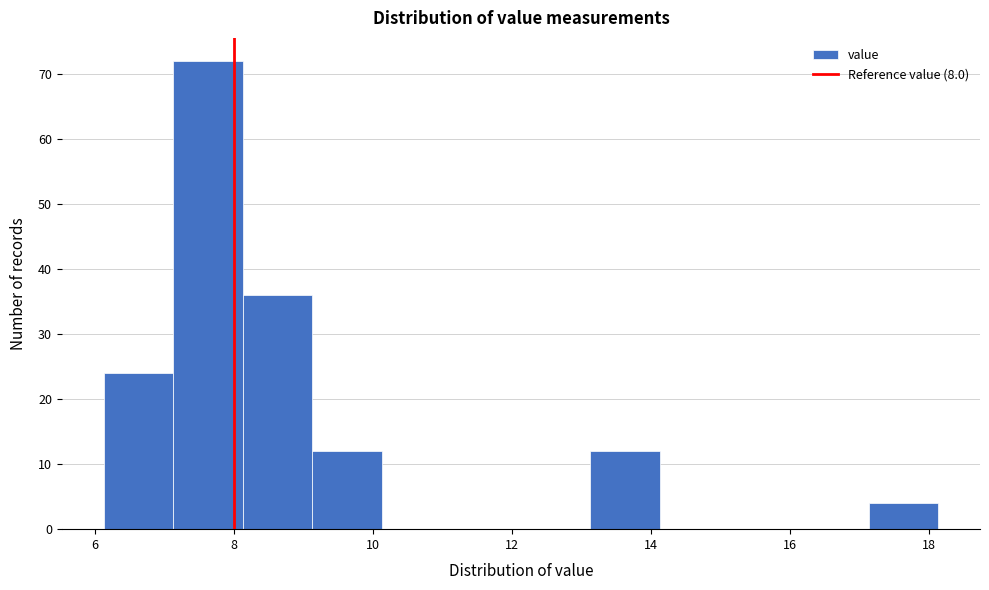

Reading left to right, list every bar in this chart as the range it spans on the x-axis followed by its height. Neither the bar edges nor the heights are printed on the chart, so give them approximately, as read against the axes.

6.2 to 7.2: 24
7.2 to 8.2: 72
8.2 to 9.2: 36
9.2 to 10.2: 12
10.2 to 11.2: 0
11.2 to 12.2: 0
12.2 to 13.2: 0
13.2 to 14.2: 12
14.2 to 15.2: 0
15.2 to 16.2: 0
16.2 to 17.2: 0
17.2 to 18.2: 4